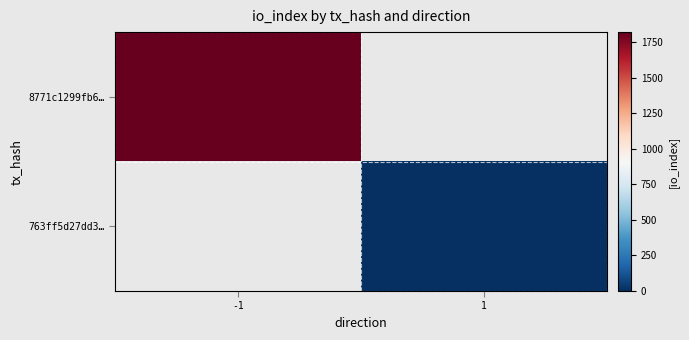

Rank the series at 1 from highest to lowest value.

8771c1299fb6…, 763ff5d27dd3…